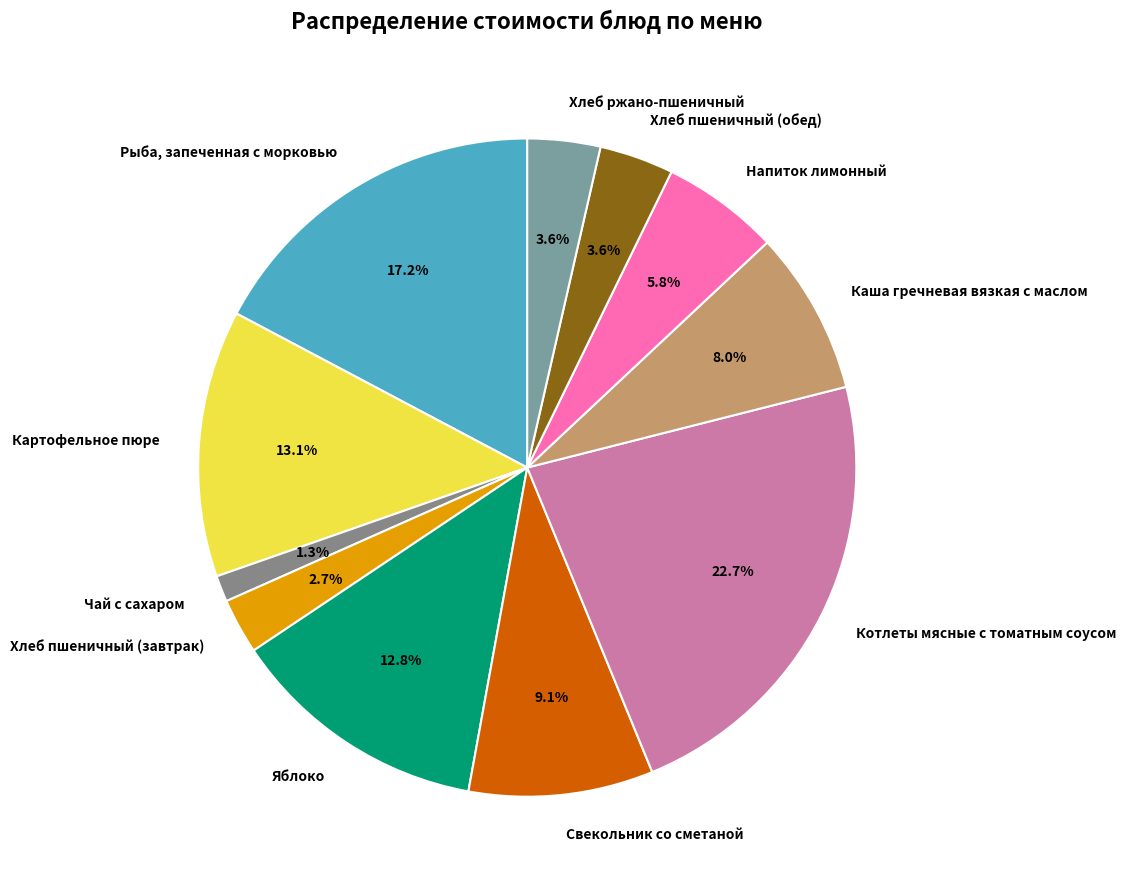

Combined, do Чай с сахаром and Картофельное пюре account for over 50%?

No